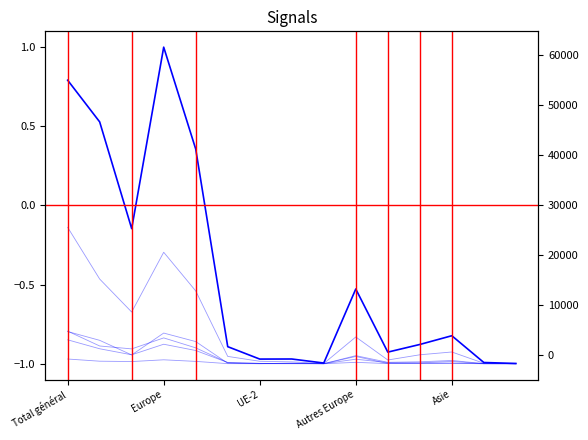

How many categories are shown in the chart?

15